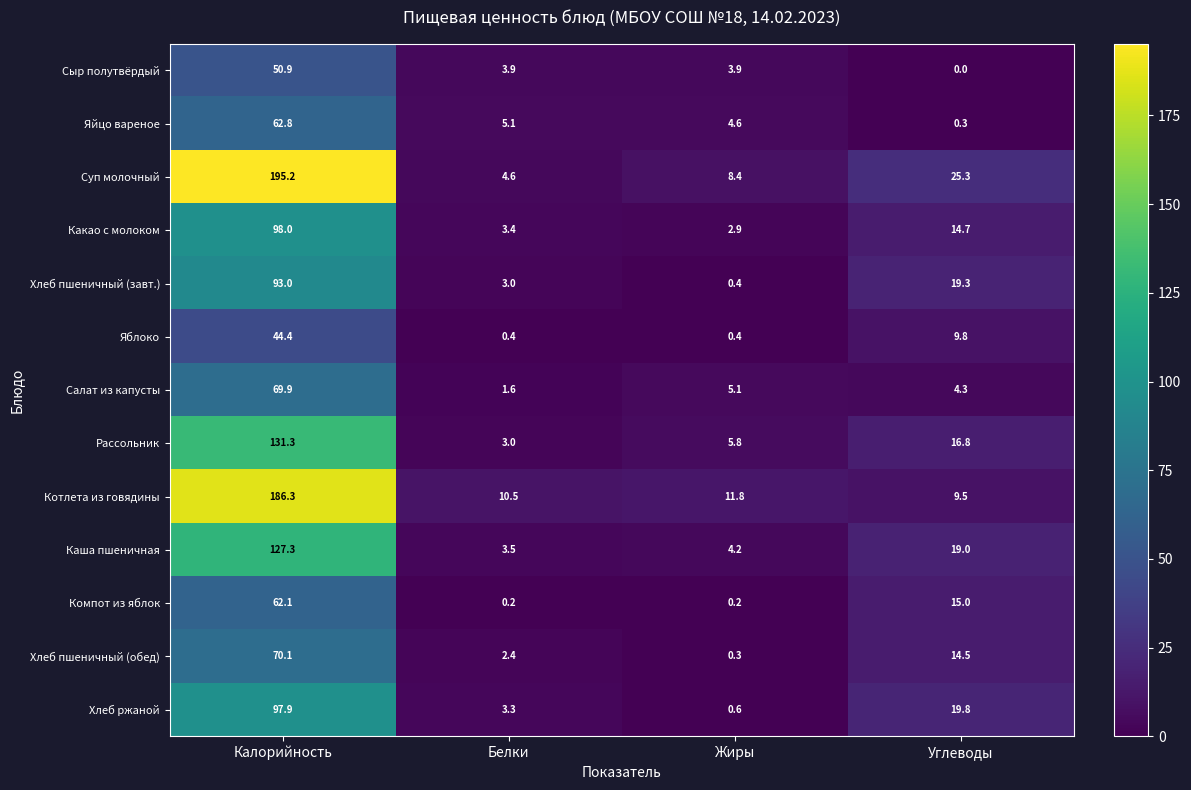

Which series has the largest total across all categories?

Суп молочный